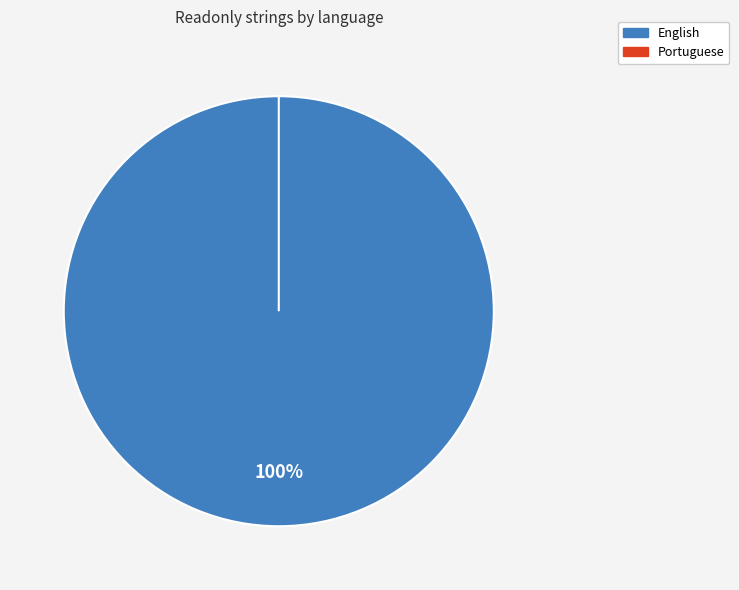

To the nearest percent, what is the average slice percentage?

50%